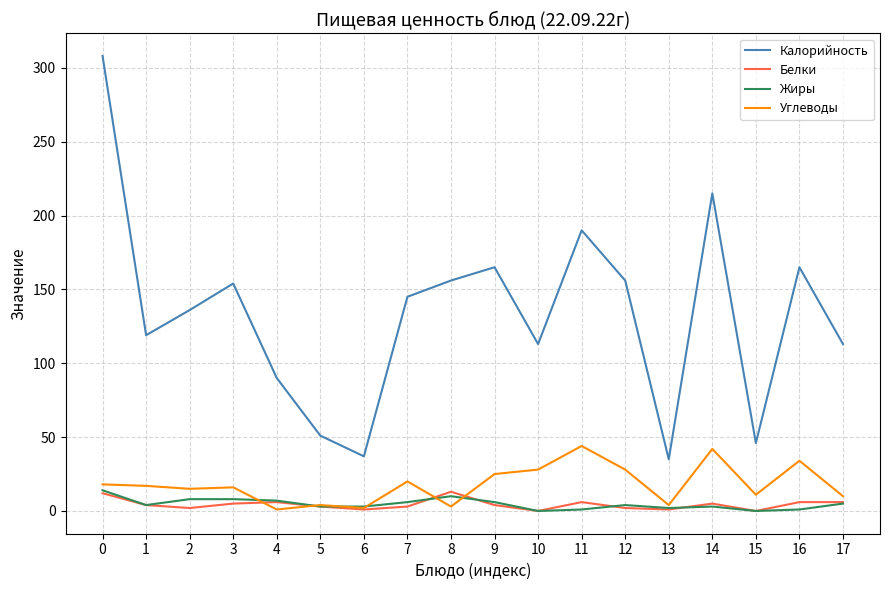

Is it true that Углеводы equals 72 at 11?

False